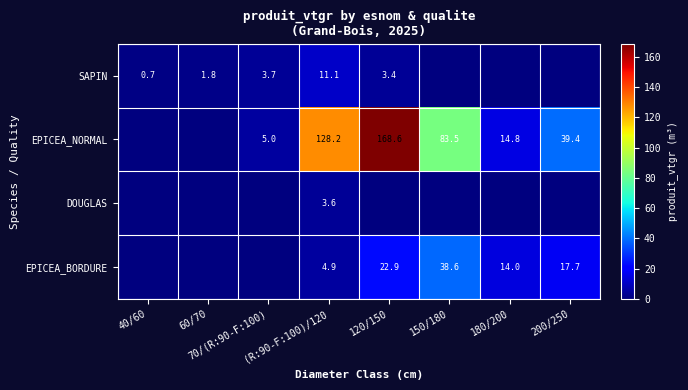

At which category is the sum across all series the highest?

120/150